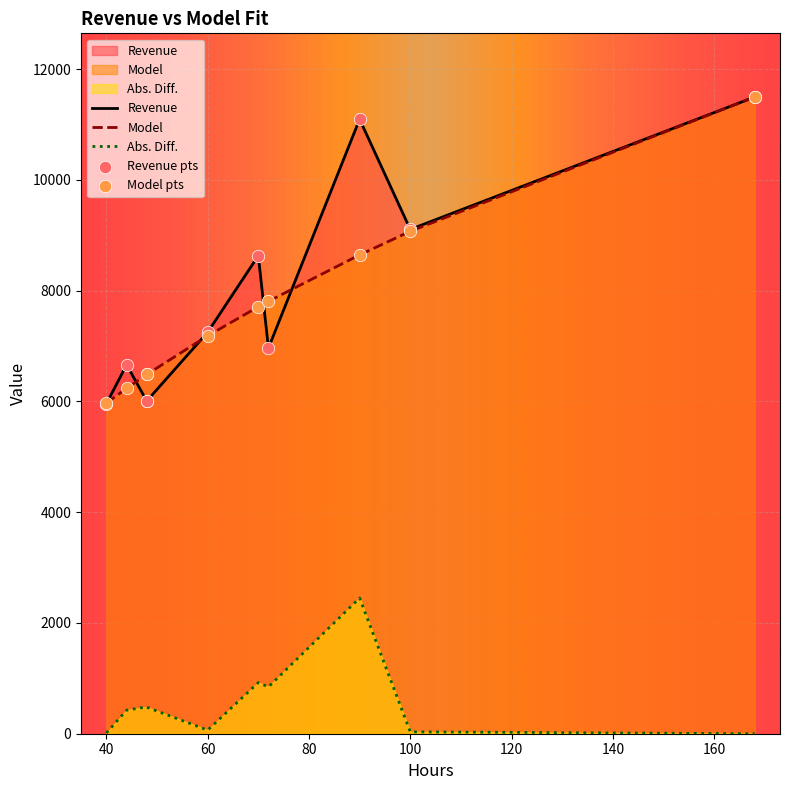

Which series has the largest Y range (max minus min)?

Revenue